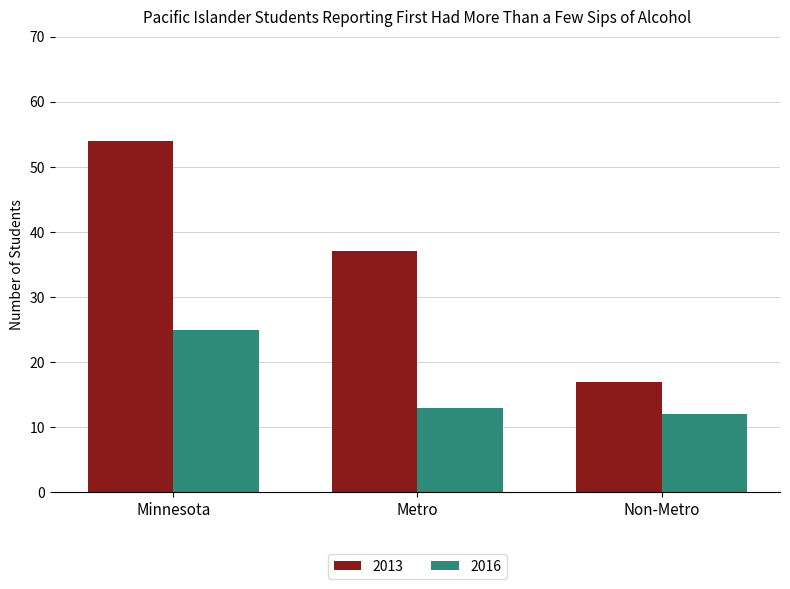

What is the label of the 3rd bar from the right?

Minnesota